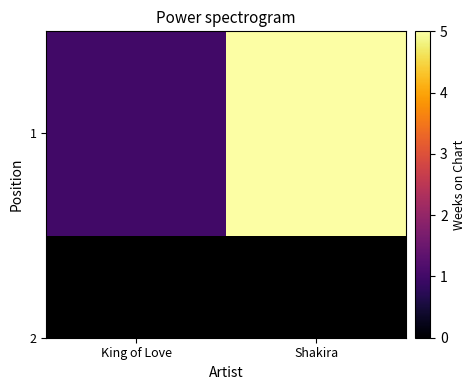

What is the difference between the values at Shakira and King of Love?

4